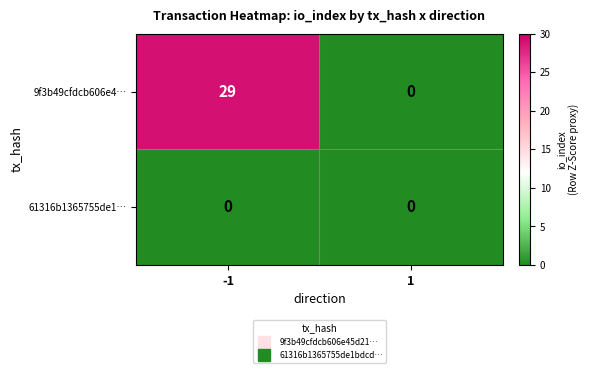

The 9f3b49cfdcb606e4… series shows 0 at 1. True or false?

True